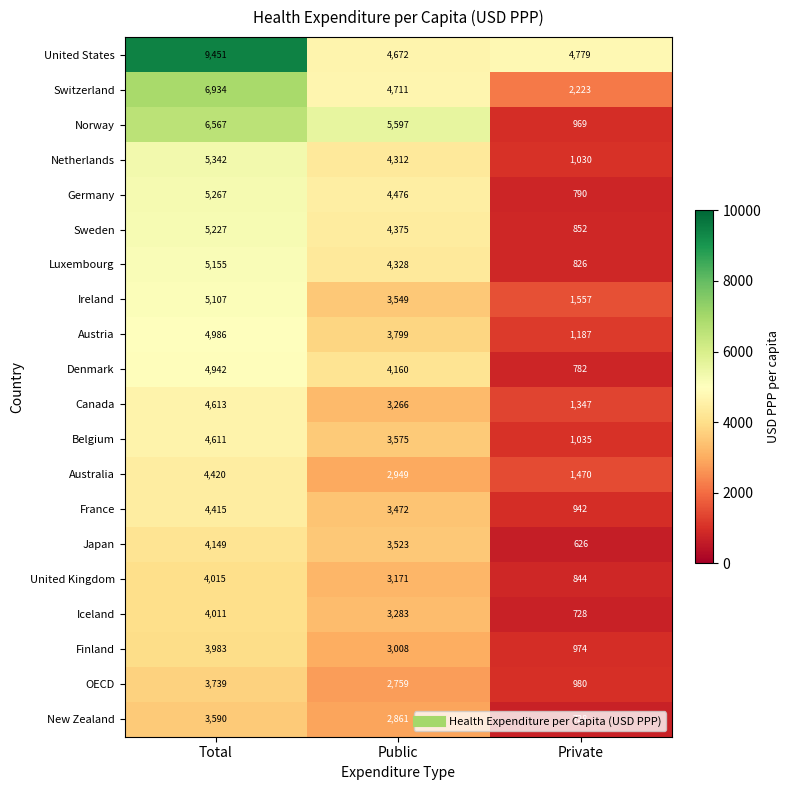

The value of United States at Public is 2394. True or false?

False